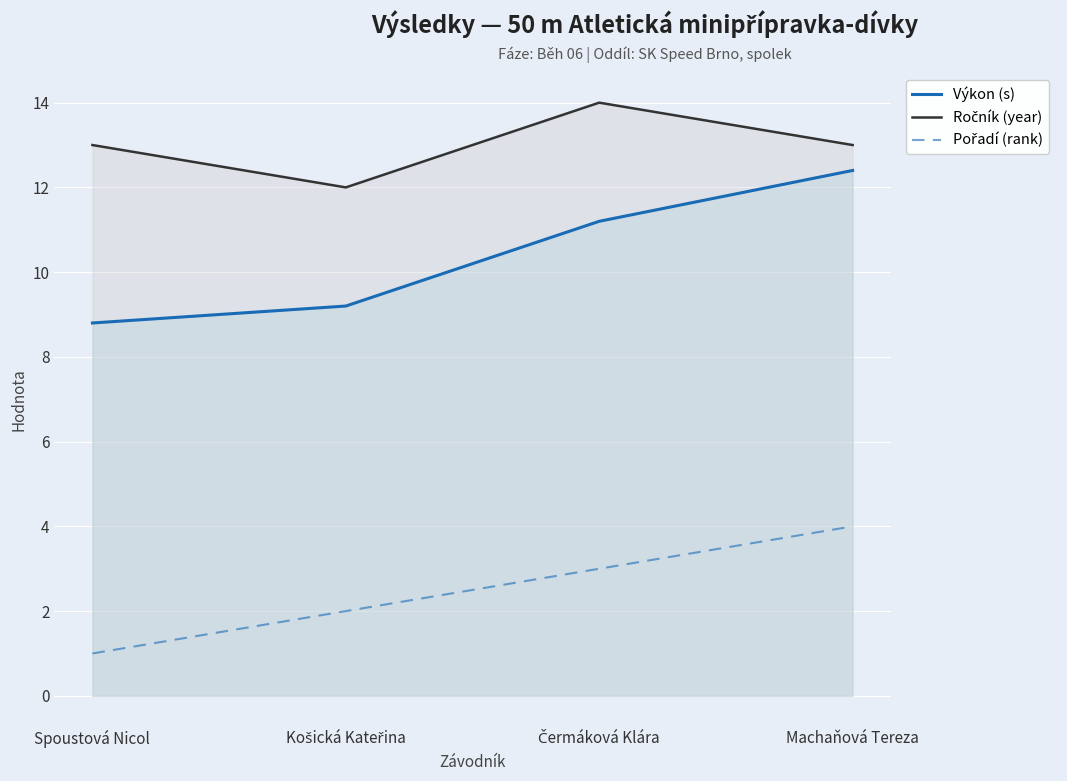

What are all the series names shown in the legend?

Výkon (s), Ročník (year), Pořadí (rank)